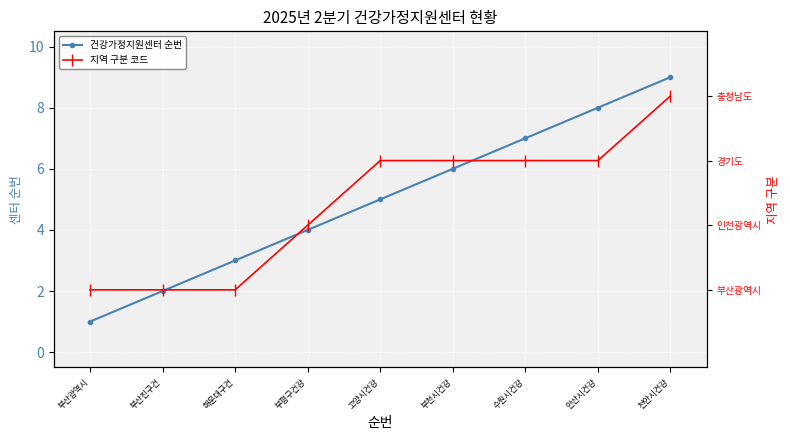

What is the value of the 건강가정지원센터 순번 point at the 8th from the left?

8